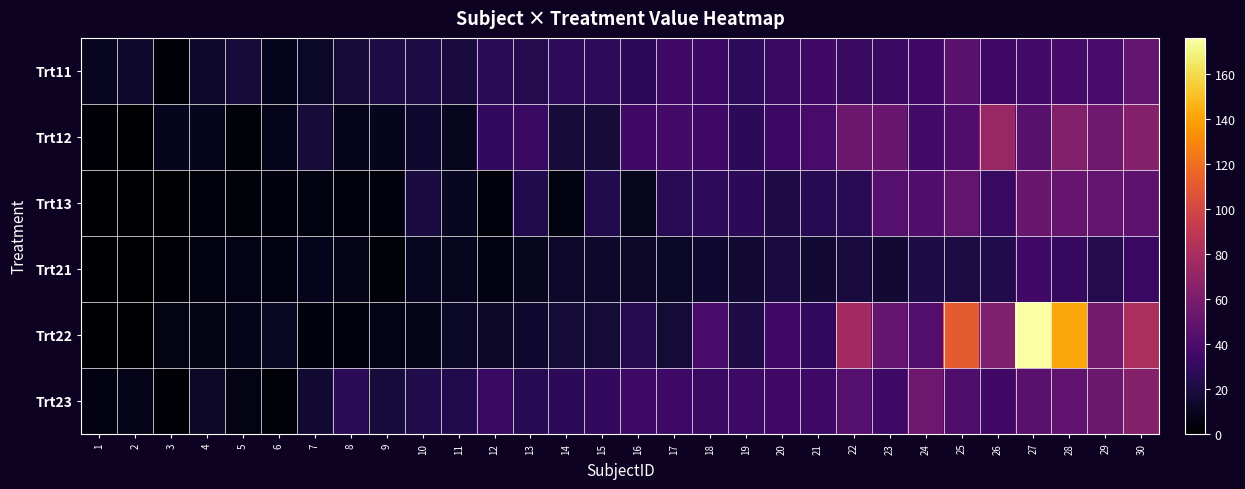

List the series in order of their peak value, lowest first.

Trt21, Trt11, Trt13, Trt23, Trt12, Trt22